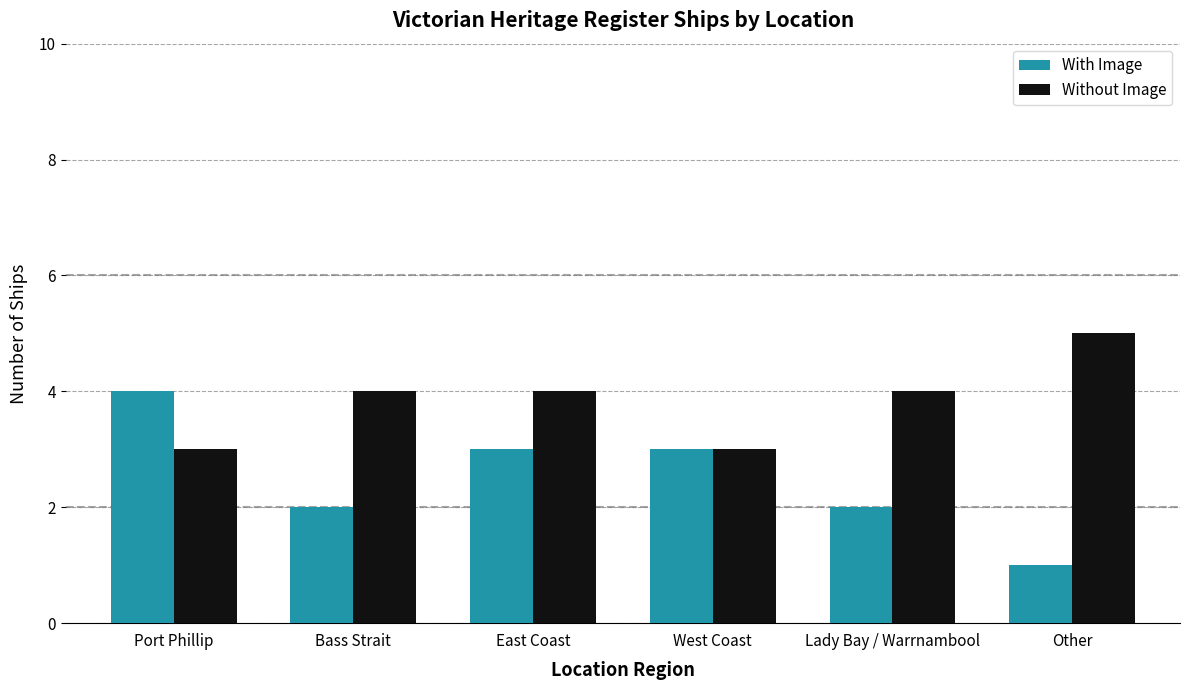

What position from the left is Other?

6